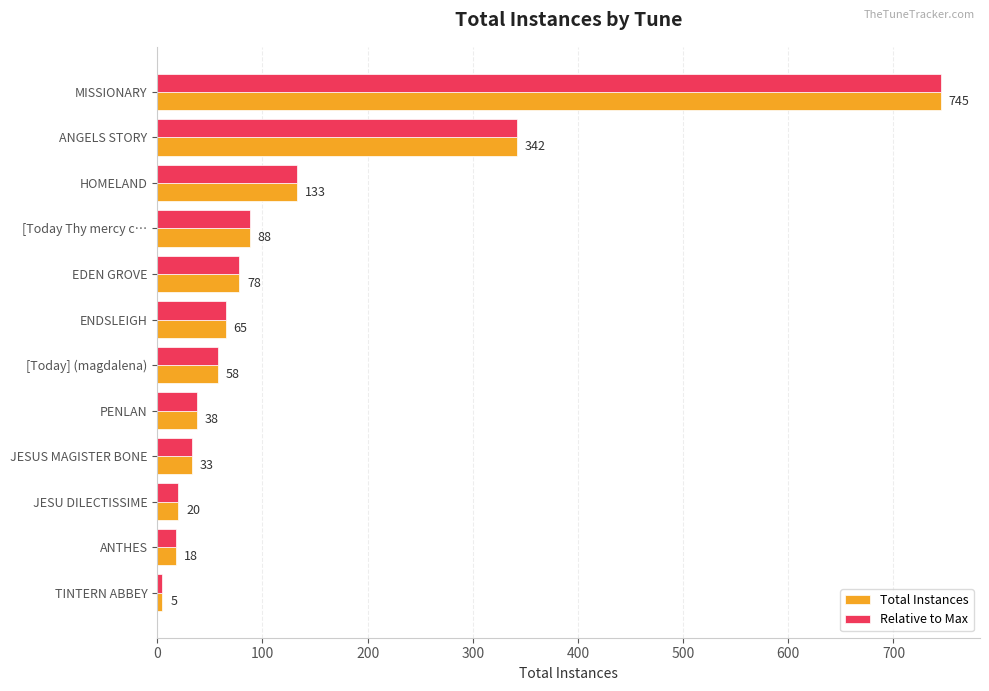

At which label does Total Instances reach its minimum?

TINTERN ABBEY